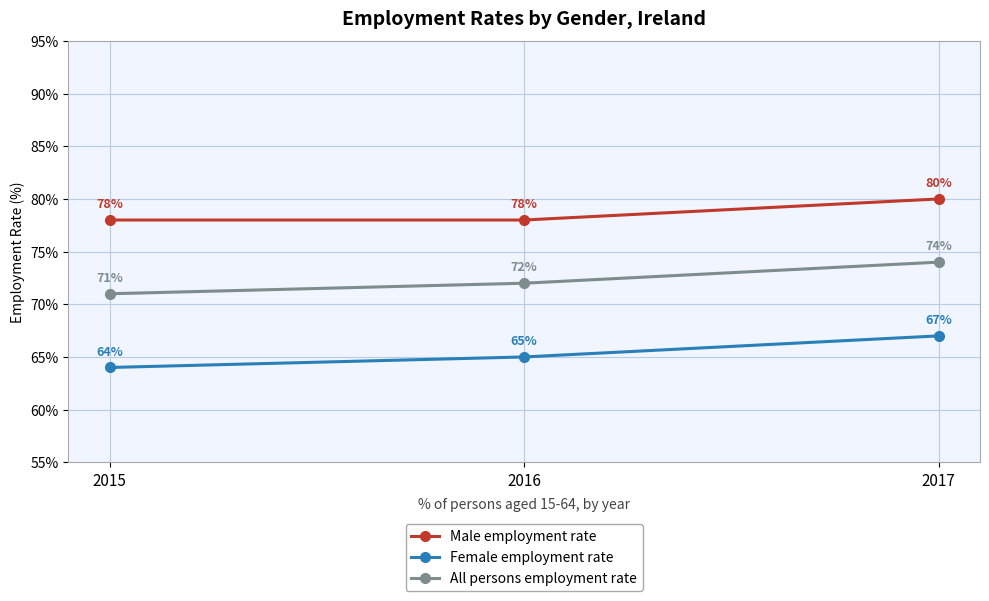

How many lines are shown in the chart?

3